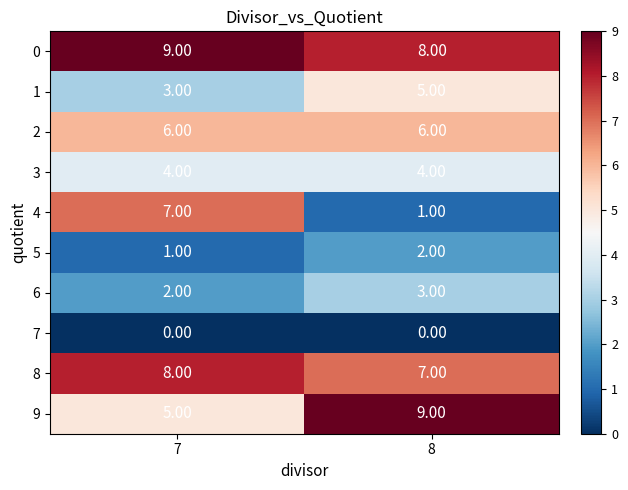

What is the average value of the 9 series?

7